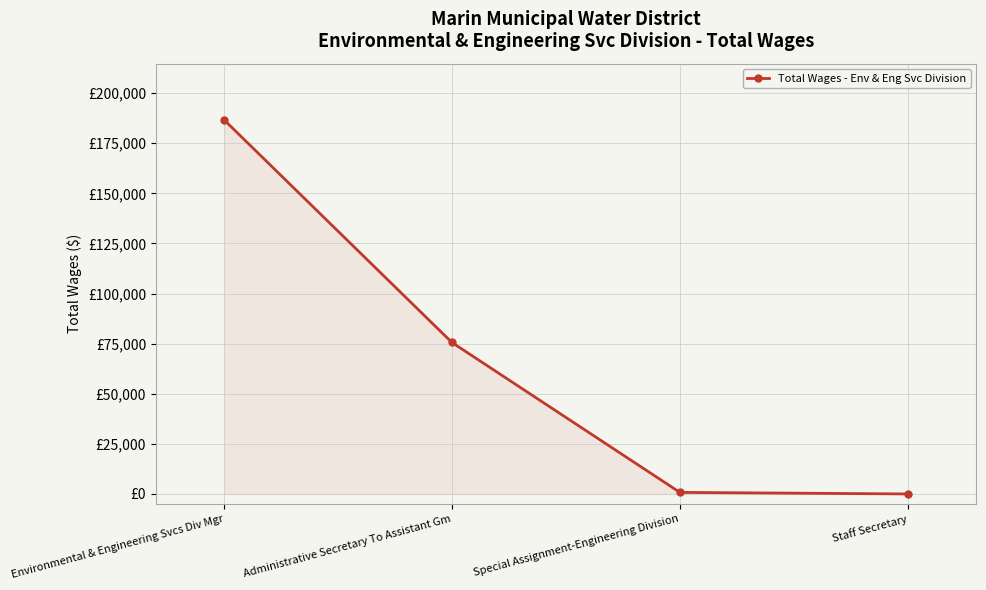

True or false: the data has more than 2 interior local peaks.

False